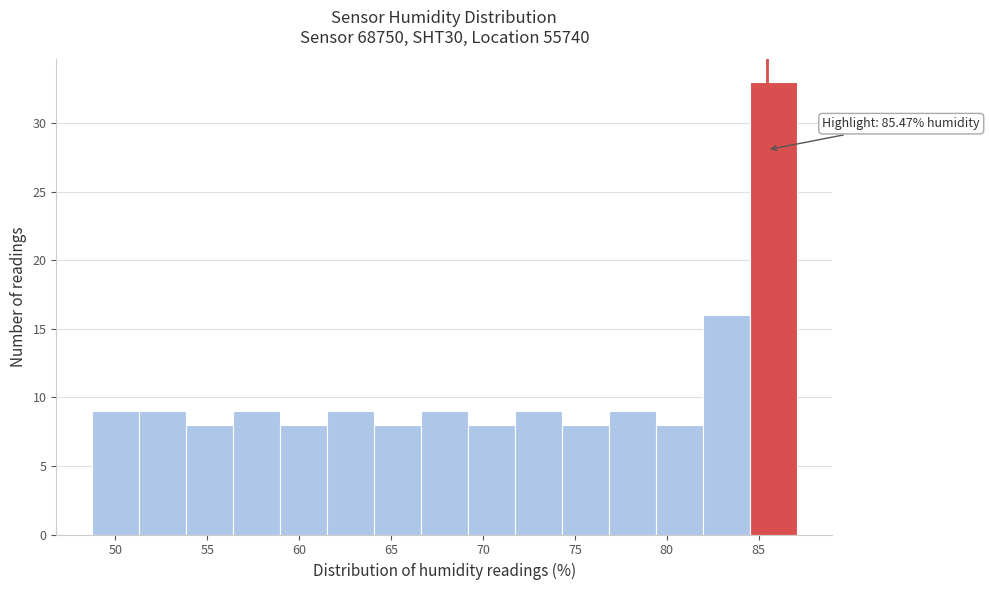

Which range on the x-axis has the tallest bar?

84.5 to 87.0